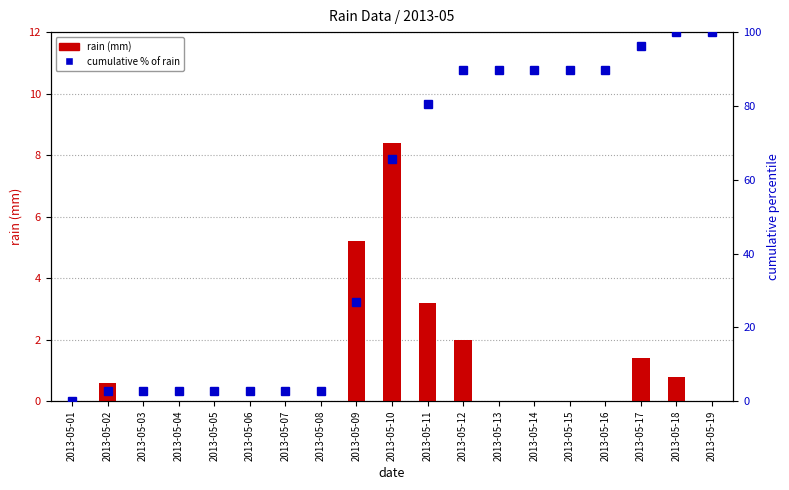

Reading left to right, list all the values displayed in this chart.

rain (mm): 0.0	0.6	0.0	0.0	0.0	0.0	0.0	0.0	5.2	8.4	3.2	2.0	0.0	0.0	0.0	0.0	1.4	0.8	0.0
cumulative % of rain: 0.0	2.8	2.8	2.8	2.8	2.8	2.8	2.8	26.9	65.7	80.6	89.8	89.8	89.8	89.8	89.8	96.3	100.0	100.0